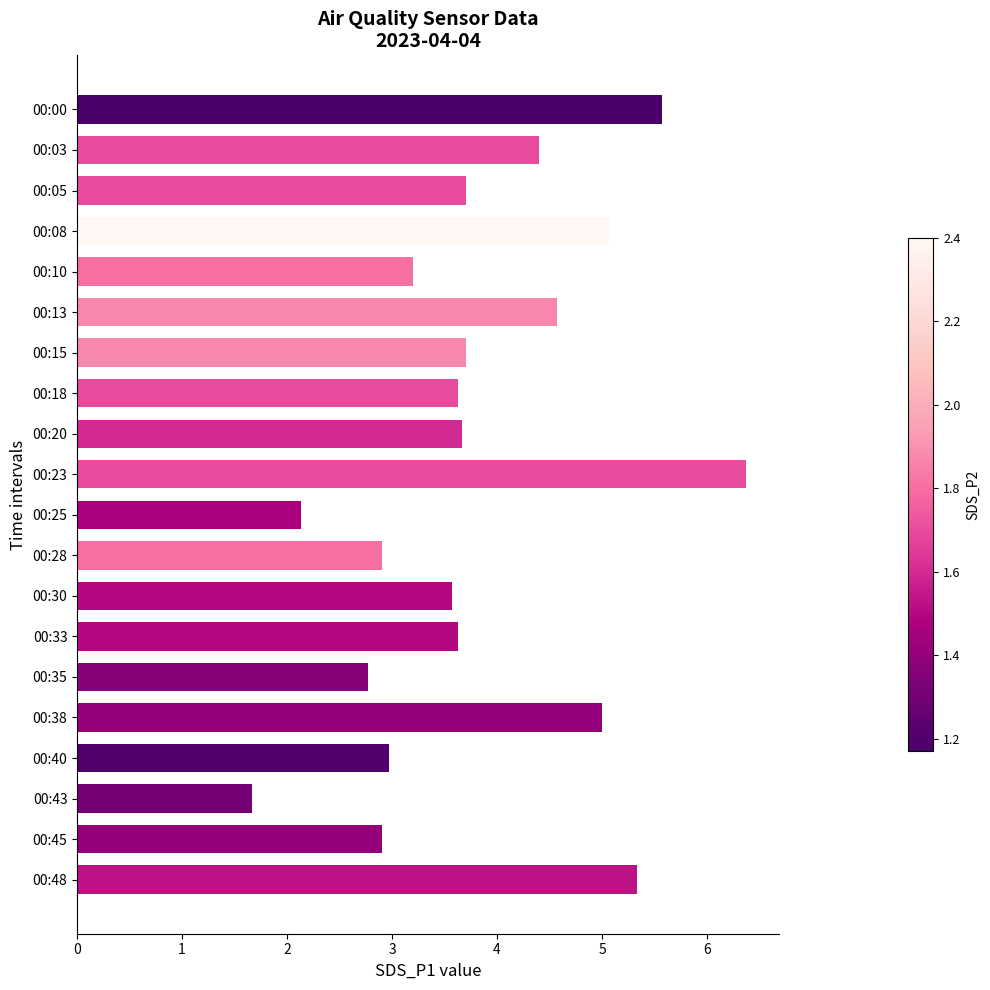

Reading top to bottom, what are all the values shown in this chart?

00:00=5.6	00:03=4.4	00:05=3.7	00:08=5.1	00:10=3.2	00:13=4.6	00:15=3.7	00:18=3.6	00:20=3.7	00:23=6.4	00:25=2.1	00:28=2.9	00:30=3.6	00:33=3.6	00:35=2.8	00:38=5.0	00:40=3.0	00:43=1.7	00:45=2.9	00:48=5.3